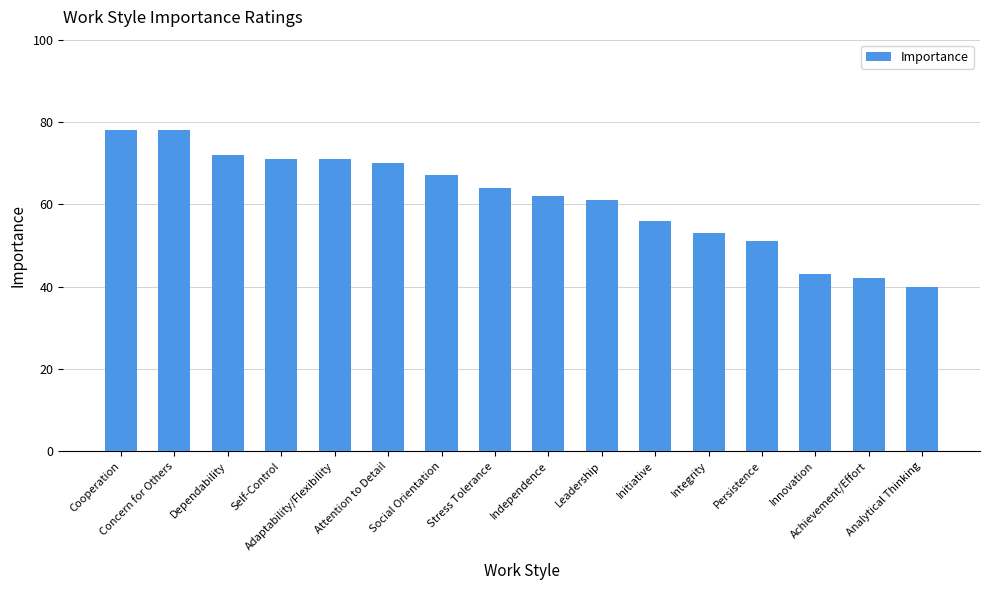

Reading left to right, transcribe all the data shown in this chart.

Cooperation=78	Concern for Others=78	Dependability=72	Self-Control=71	Adaptability/Flexibility=71	Attention to Detail=70	Social Orientation=67	Stress Tolerance=64	Independence=62	Leadership=61	Initiative=56	Integrity=53	Persistence=51	Innovation=43	Achievement/Effort=42	Analytical Thinking=40